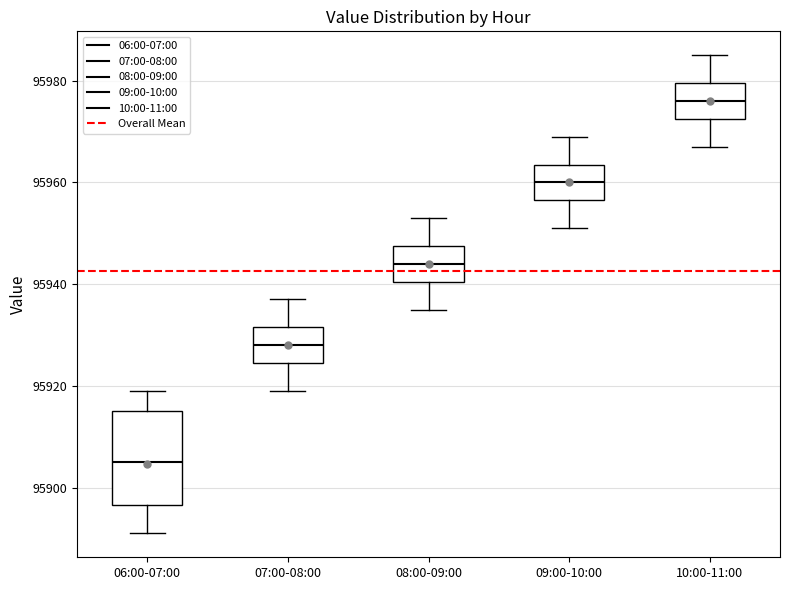

Which box is the tallest, from its lower edge to its upper edge?

06:00-07:00